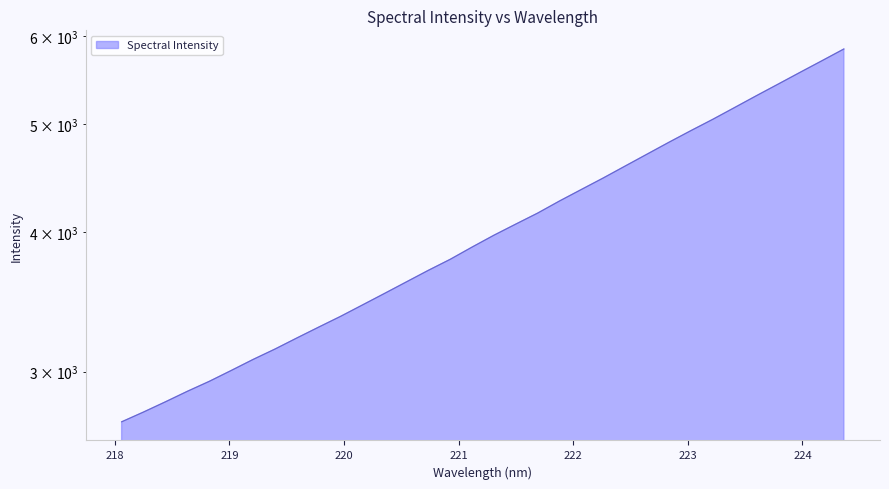

What is the smallest value displayed?

2704.6